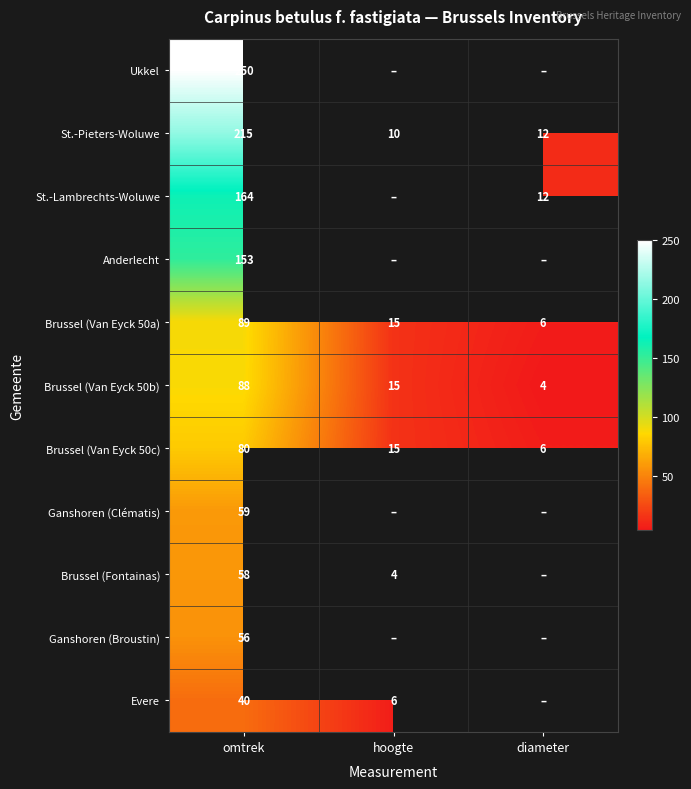

Rank the categories by Brussel (Van Eyck 50c) value from lowest to highest.

diameter, hoogte, omtrek